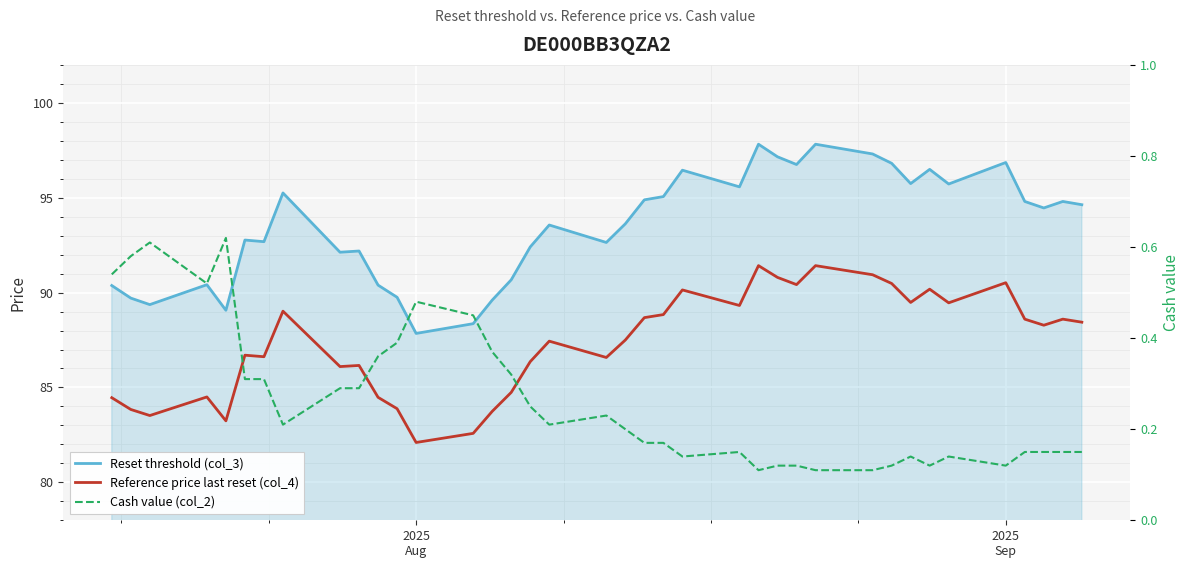

What are all the series names shown in the legend?

Reset threshold (col_3), Reference price last reset (col_4), Cash value (col_2)